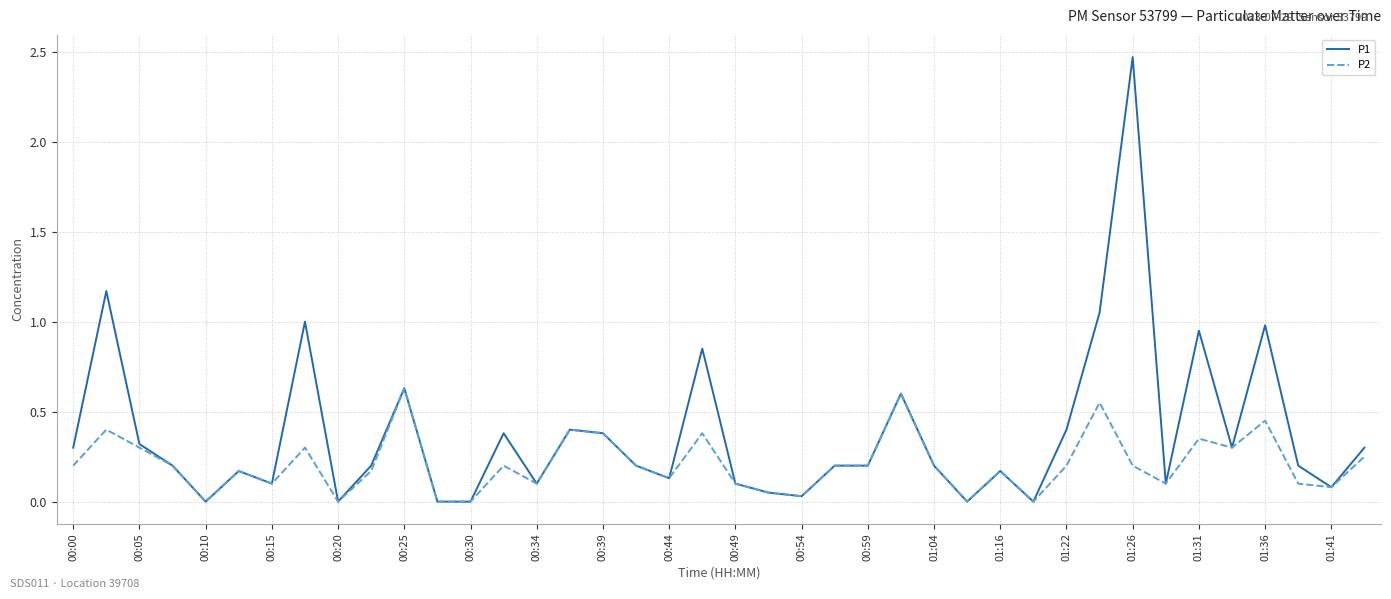

Which series has the largest total across all categories?

P1